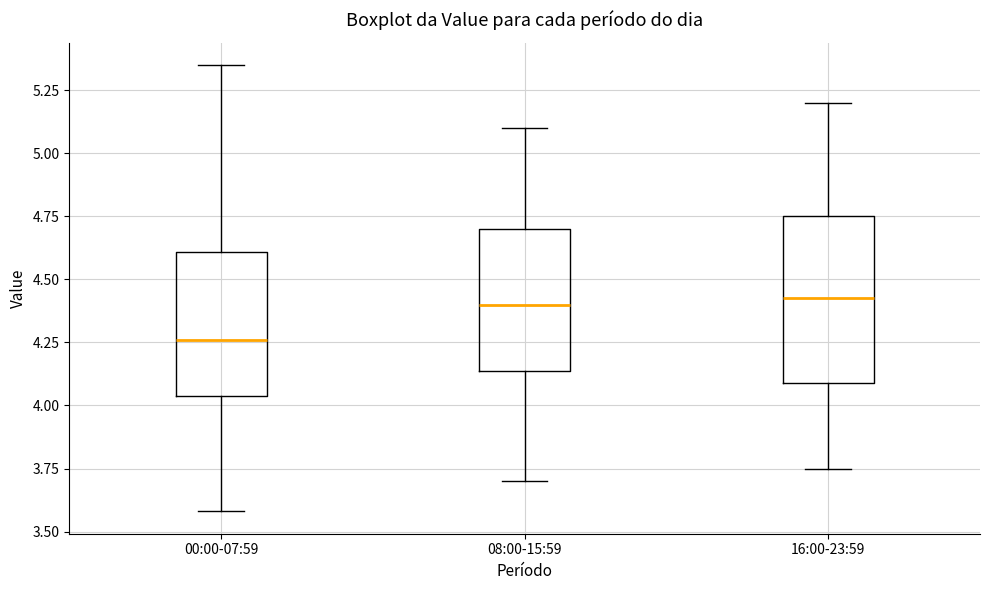

Which box is the tallest, from its lower edge to its upper edge?

16:00-23:59